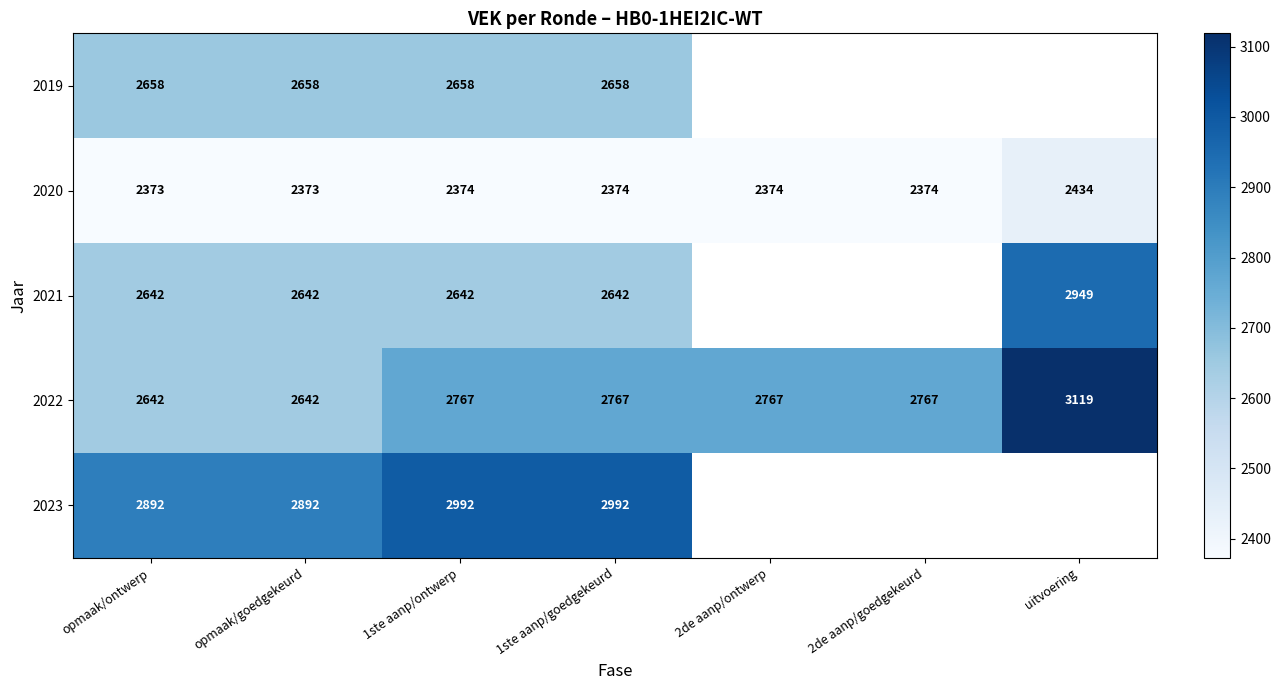

What is the sum of all 2022 values?

19471